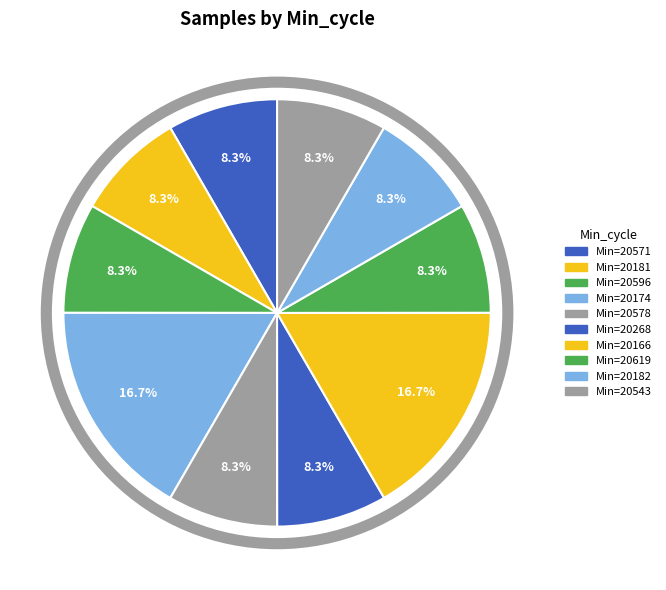

Count the number of slices in the pie.

10